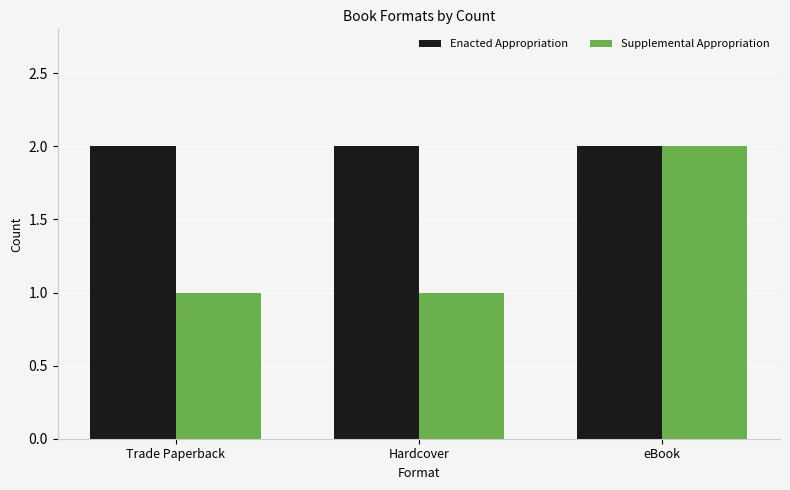

Reading left to right, what are all the values shown in this chart?

Enacted Appropriation: 2	2	2
Supplemental Appropriation: 1	1	2